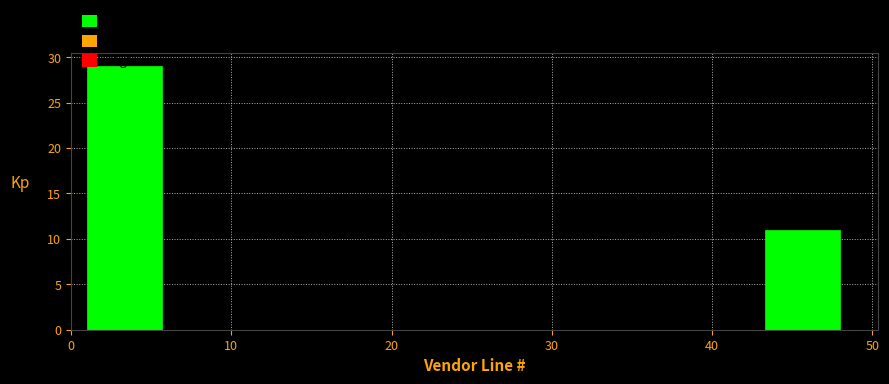

How tall is the bar that spans 43.3 to 48.0 on the x-axis? Neither the bar edges nor the heights are printed on the chart, so give them approximately, as read against the axes.

11